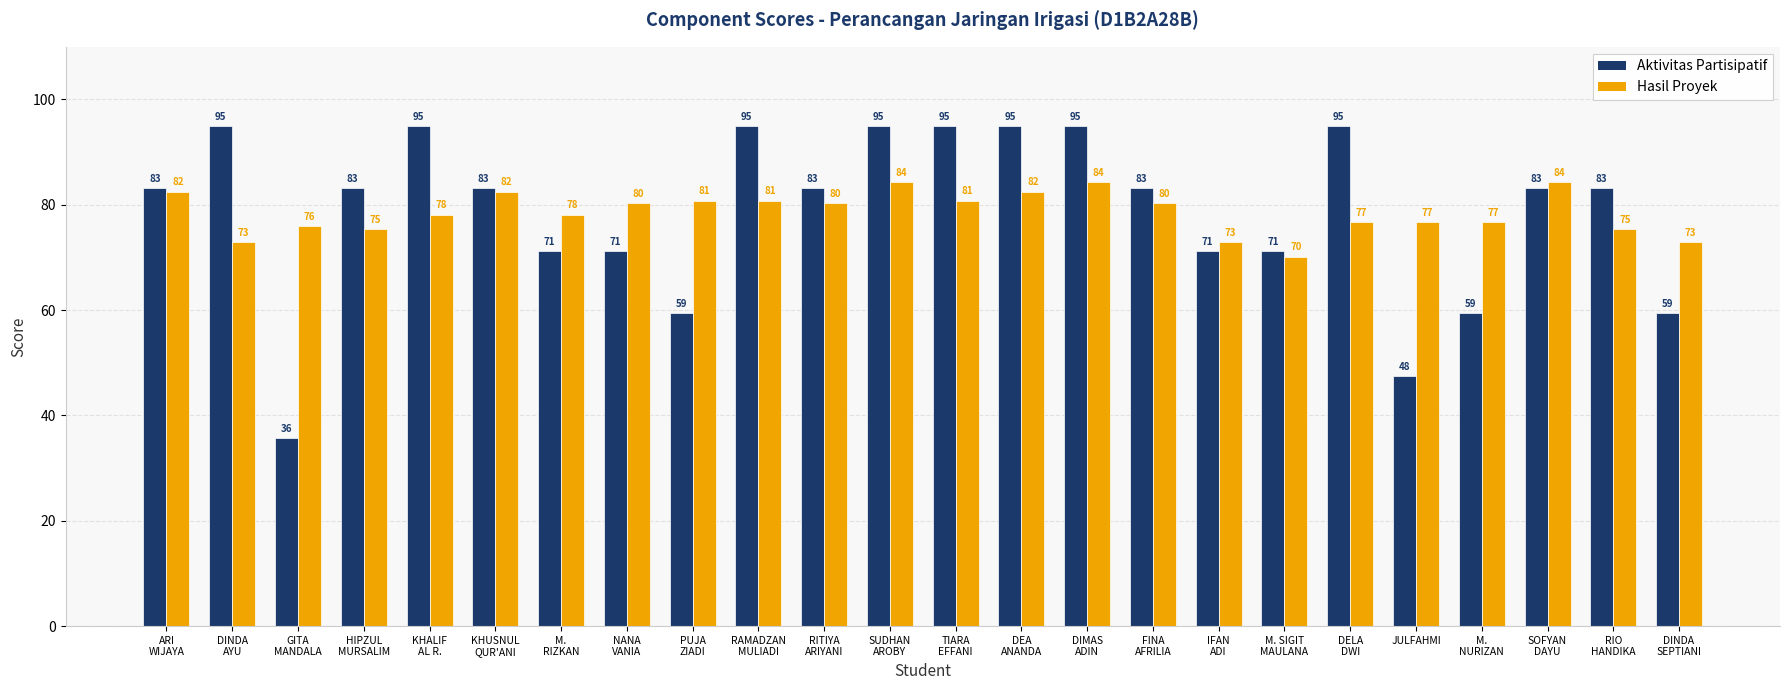

What is the sum of all Aktivitas Partisipatif values?

1888.1